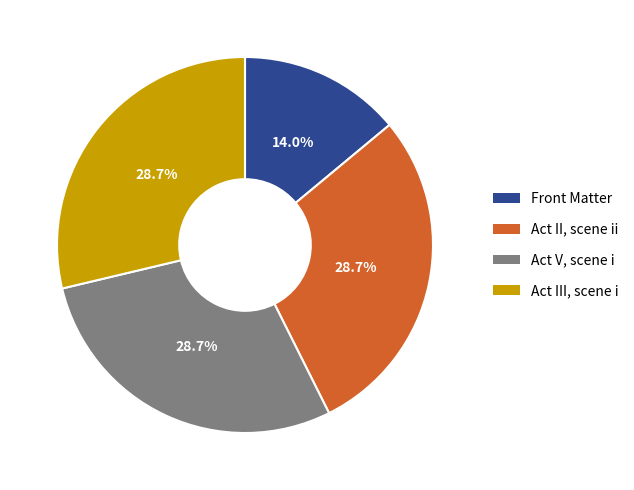

How many slices are in this pie chart?

4